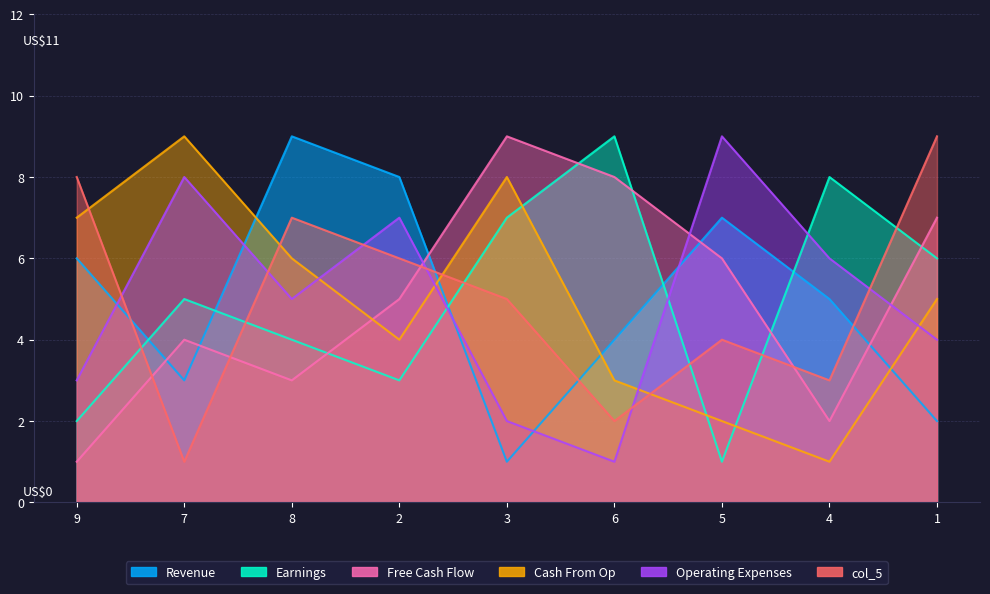

Count the number of categories in the chart.

9